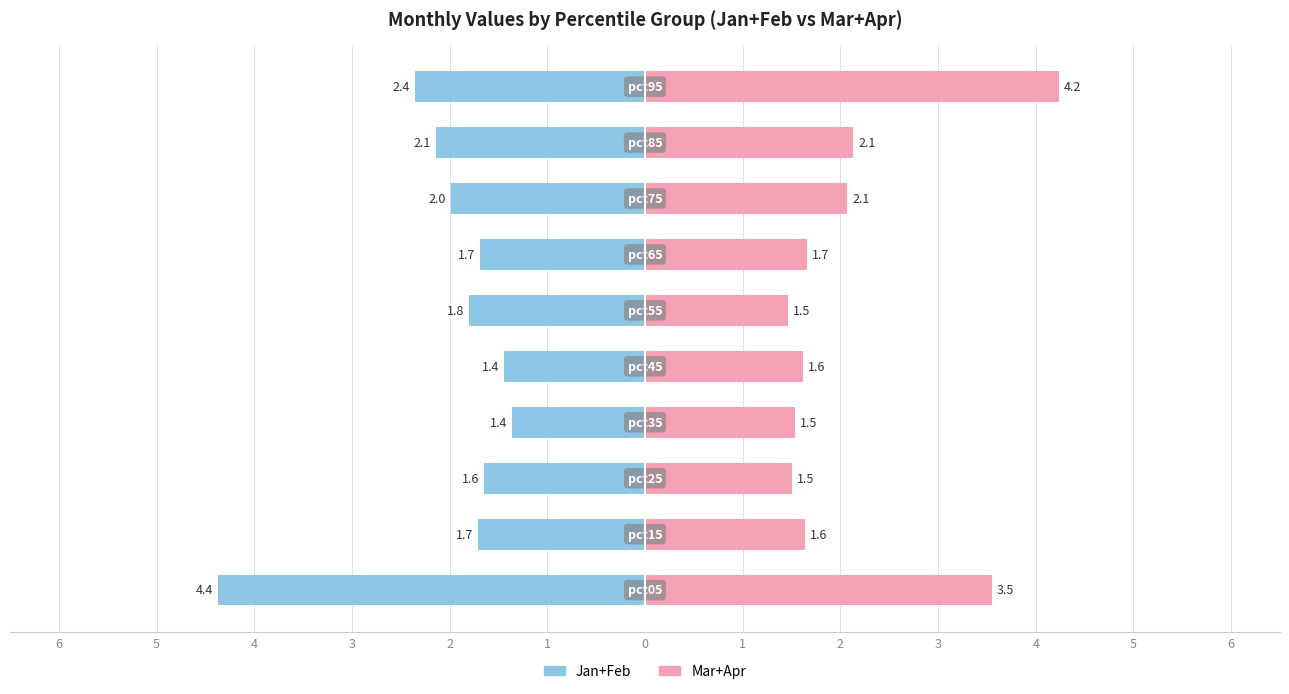

At 1, list the series in order from largest to smallest.

Mar+Apr, Jan+Feb